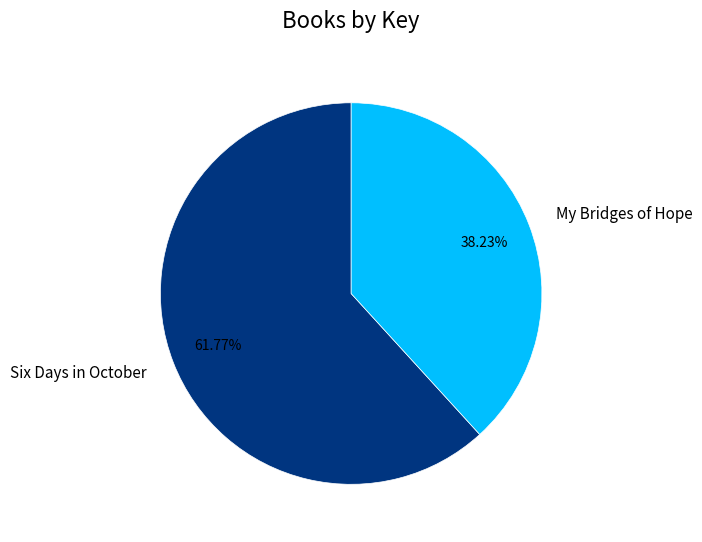

Rank the categories by value from highest to lowest.

Six Days in October, My Bridges of Hope